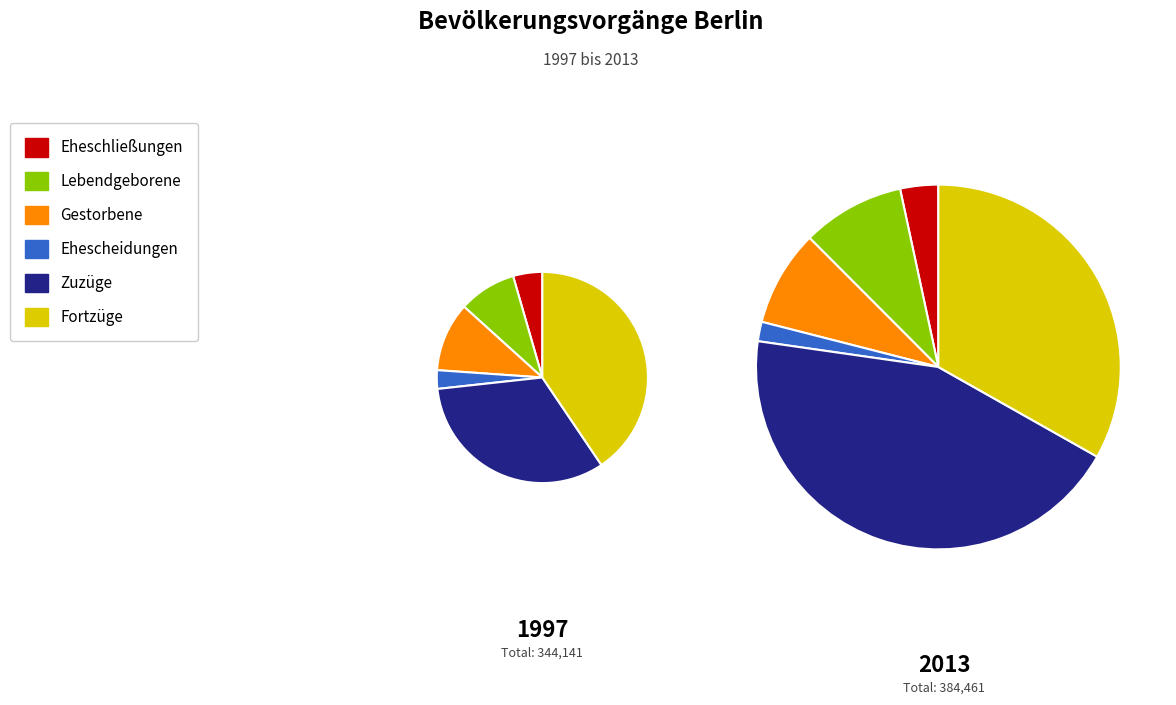

How many slices are in this pie chart?

6